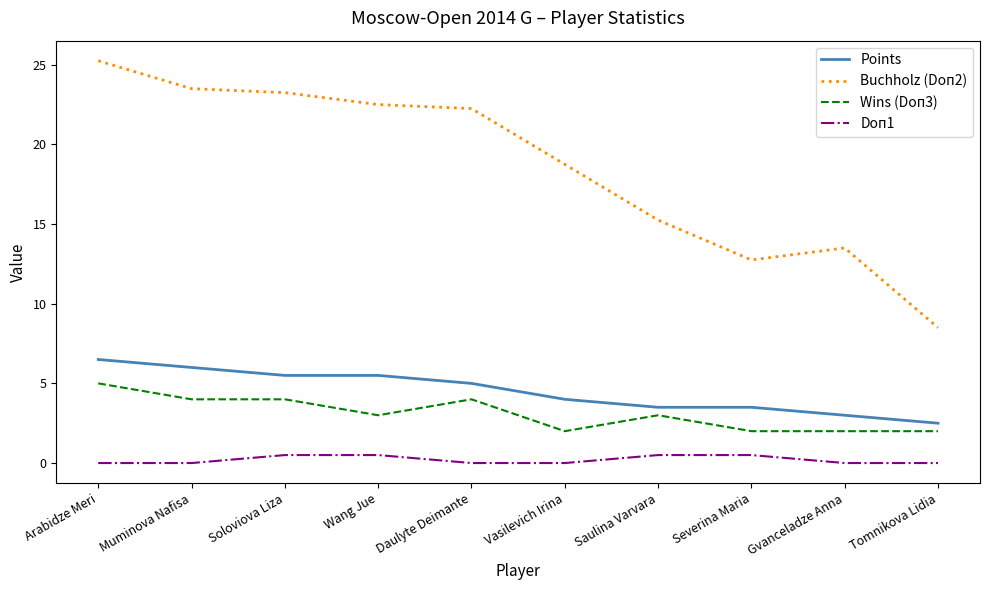

What position from the right is Tomnikova Lidia?

1